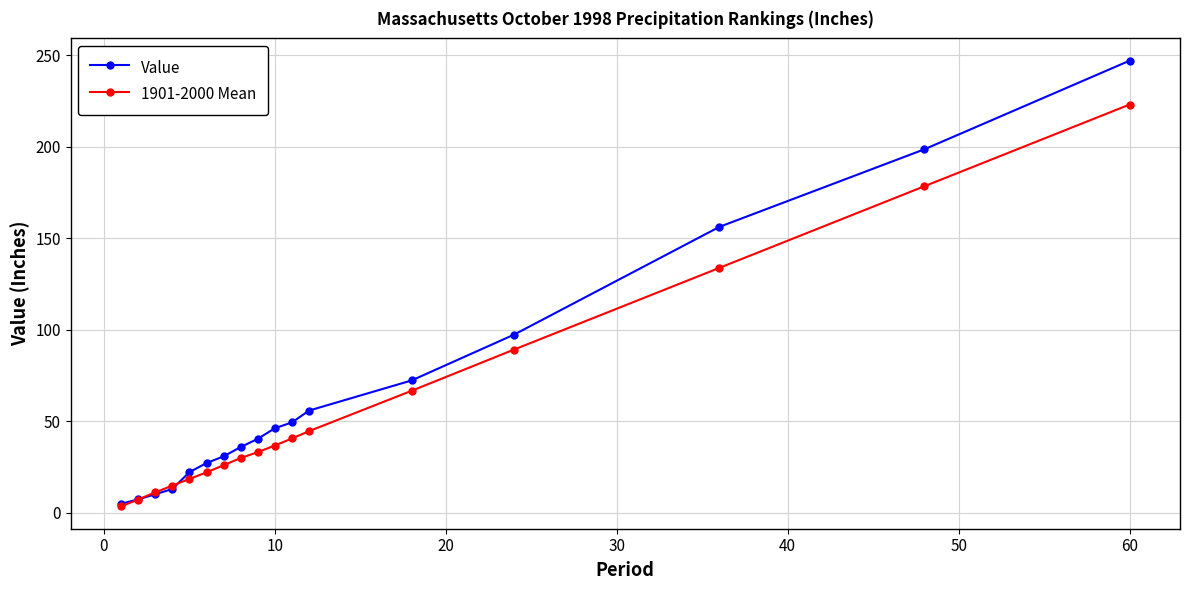

Which series has the largest range (max minus min)?

Value